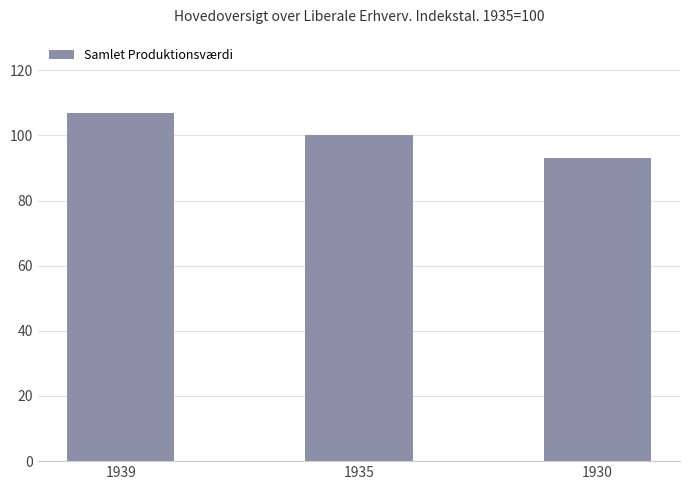

What is the value of the 3rd bar from the left?

93